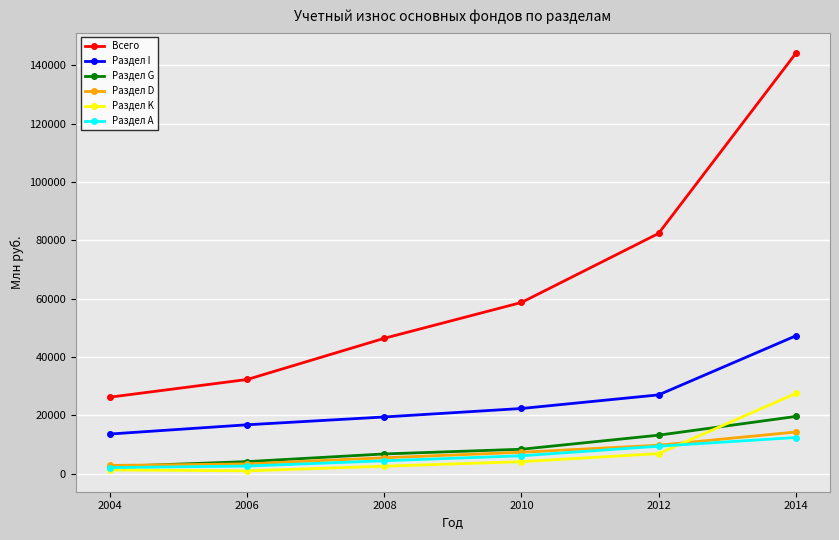

True or false: Раздел I and Раздел G intersect in this chart.

False